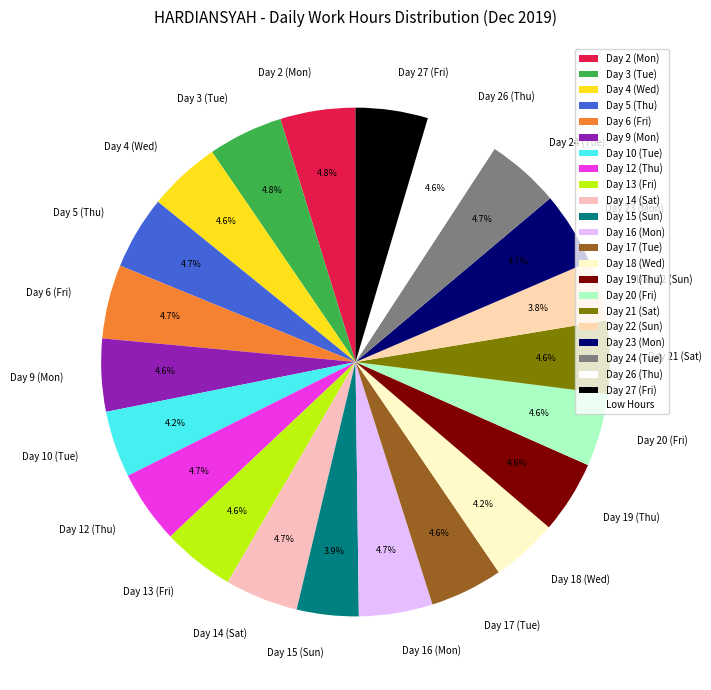

What percentage is the Day 4 (Wed) slice, to the nearest percent?

5%